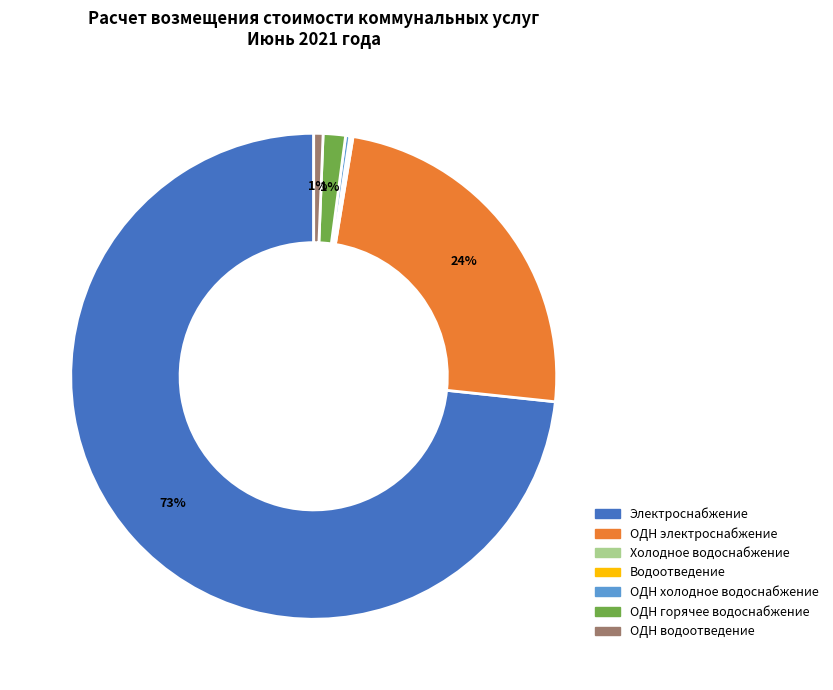

Does any single category account for the majority?

Yes